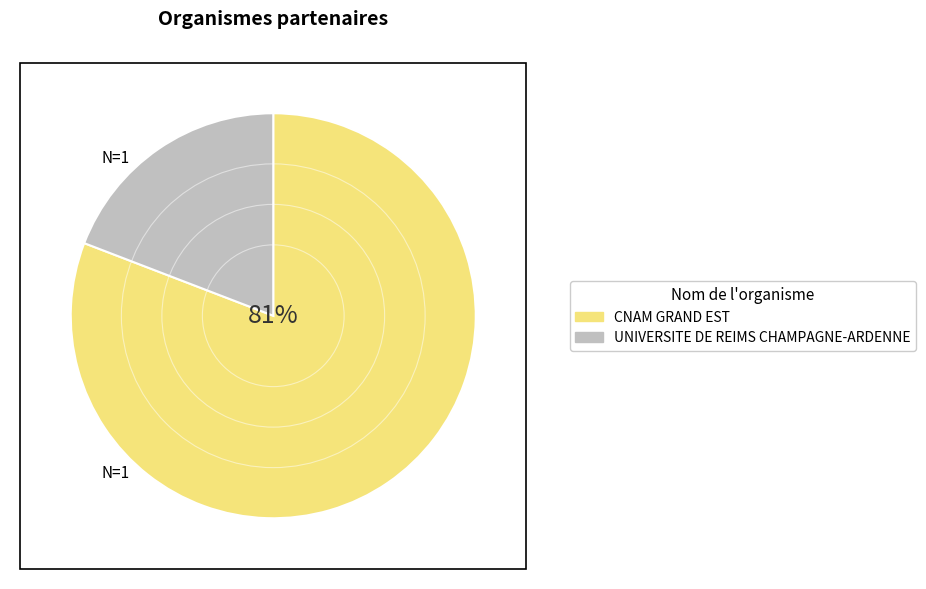

Does CNAM GRAND EST represent more than half of the total?

Yes